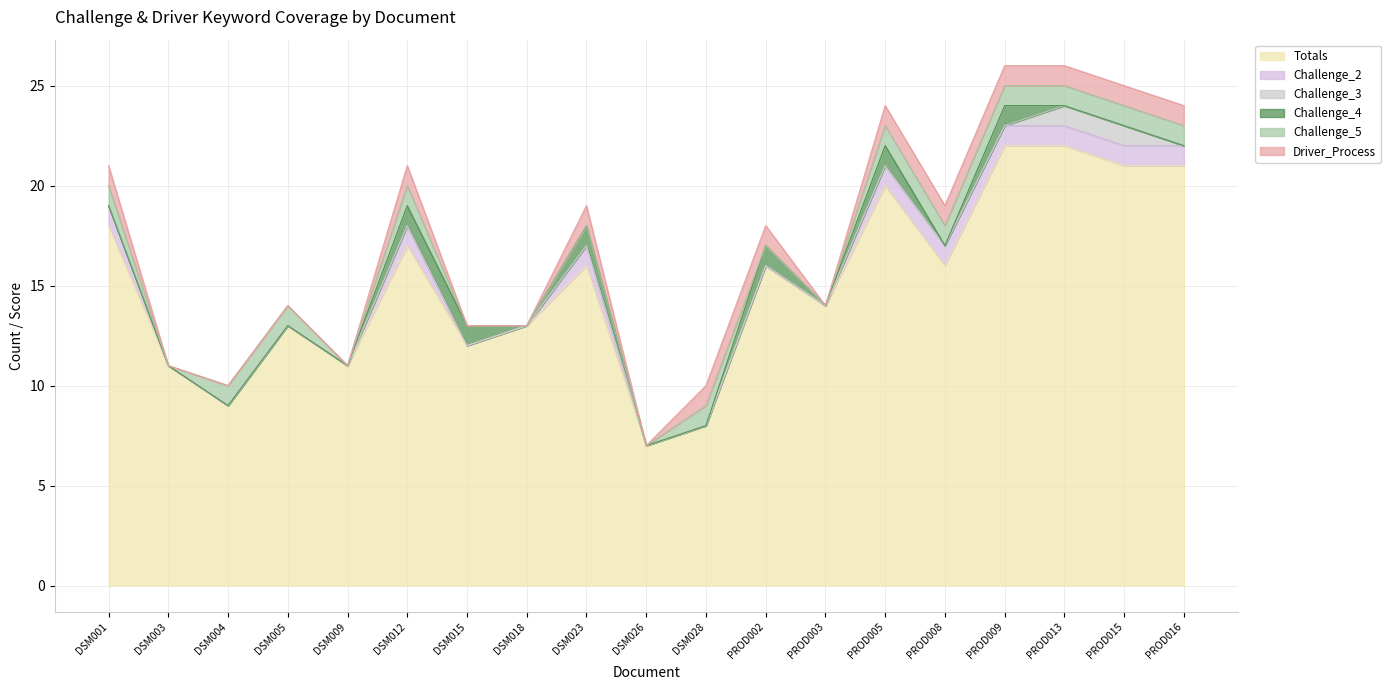

How many positive values does the Challenge_3 series have?

2